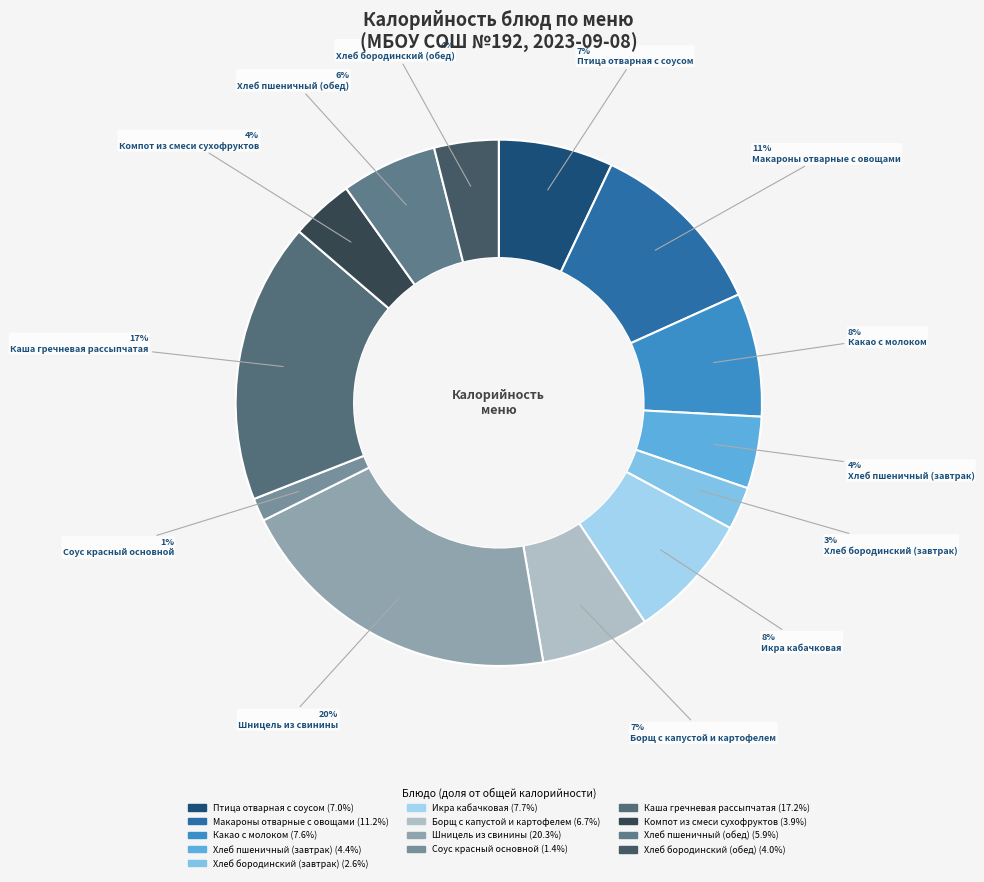

Combined, do Каша гречневая рассыпчатая and Какао с молоком account for over 50%?

No